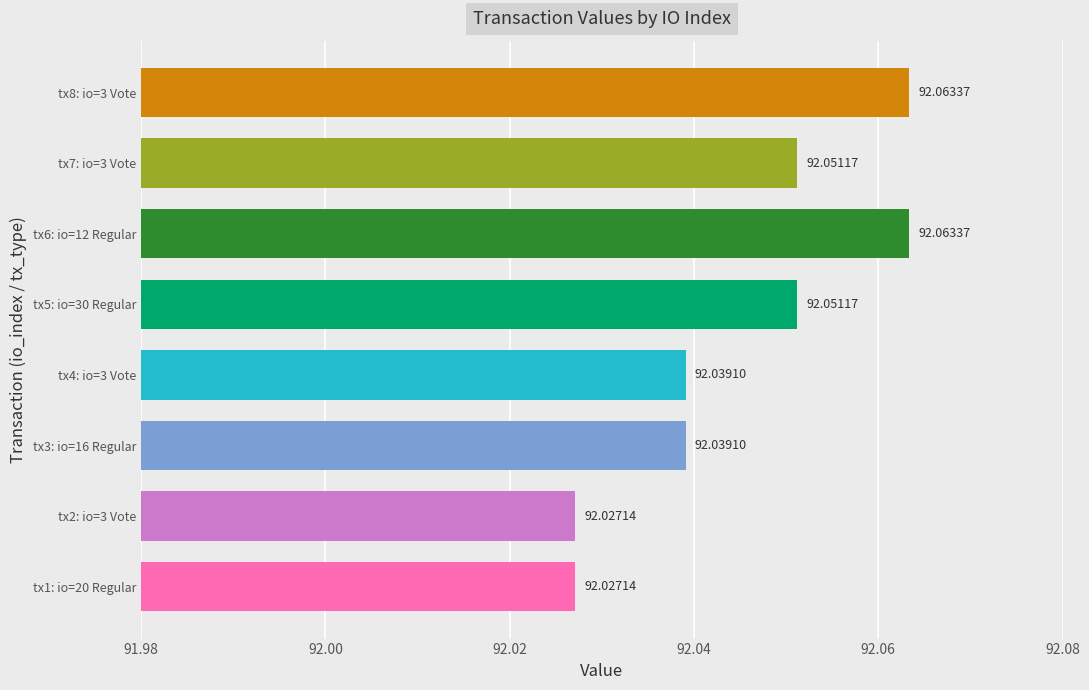

What is the ratio of the value at tx3: io=16 Regular to the value at tx5: io=30 Regular?

1.0